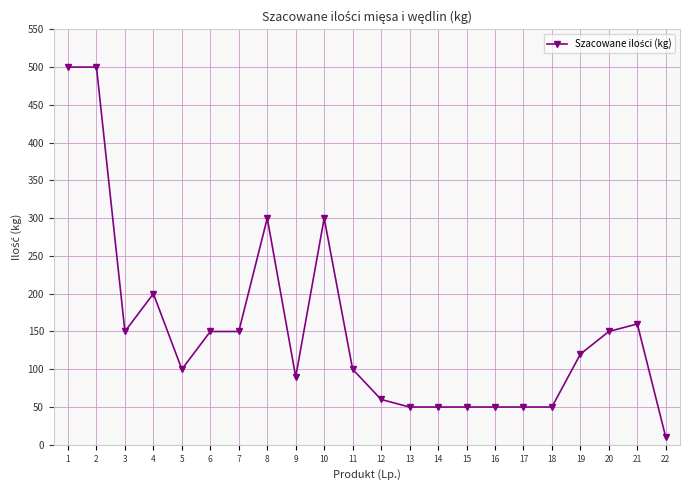

Is this an area chart (filled region under the line)?

No